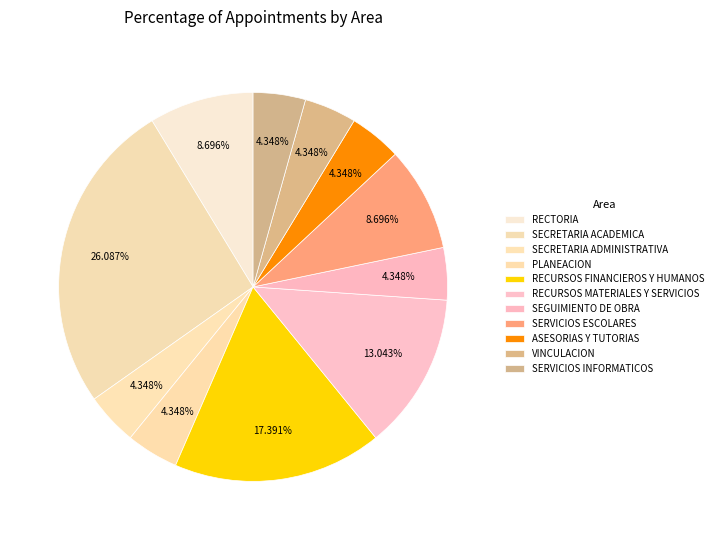

Count the number of slices in the pie.

11